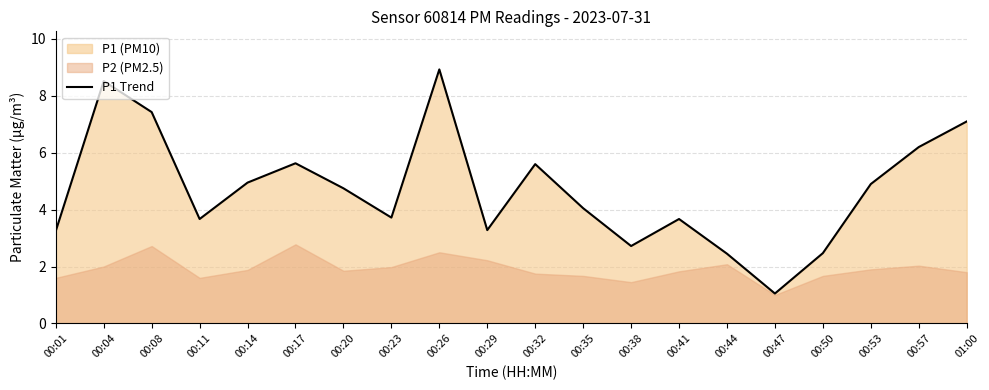

What is the greatest value displayed?

8.9